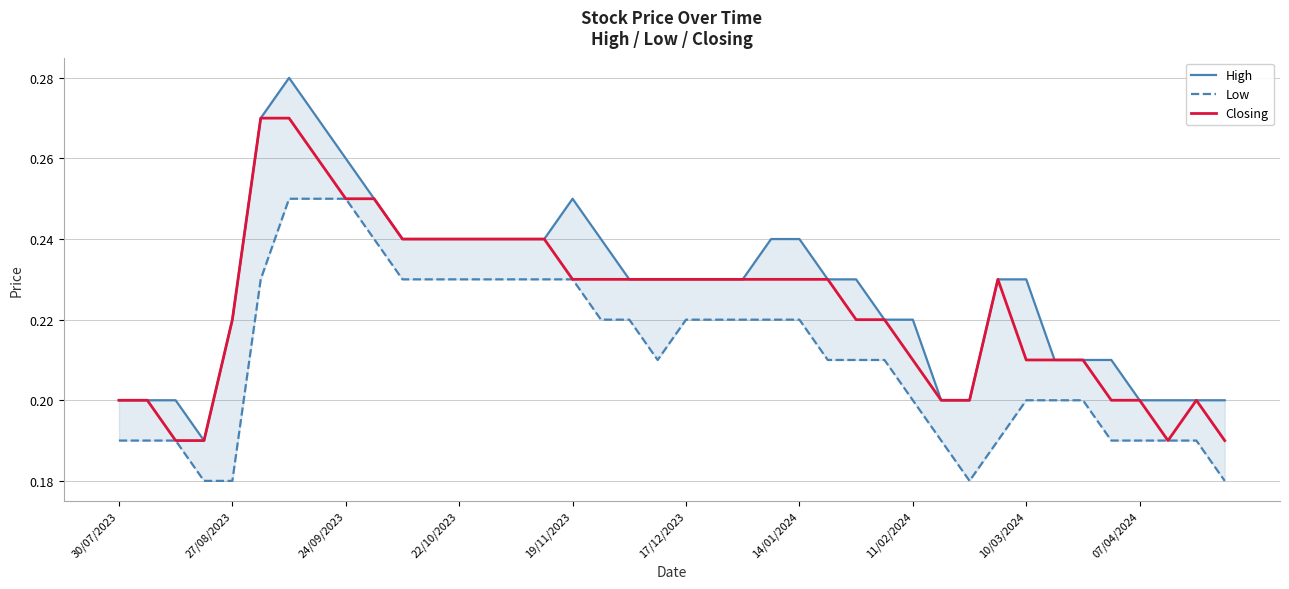

Where is the first local minimum for Low?

19